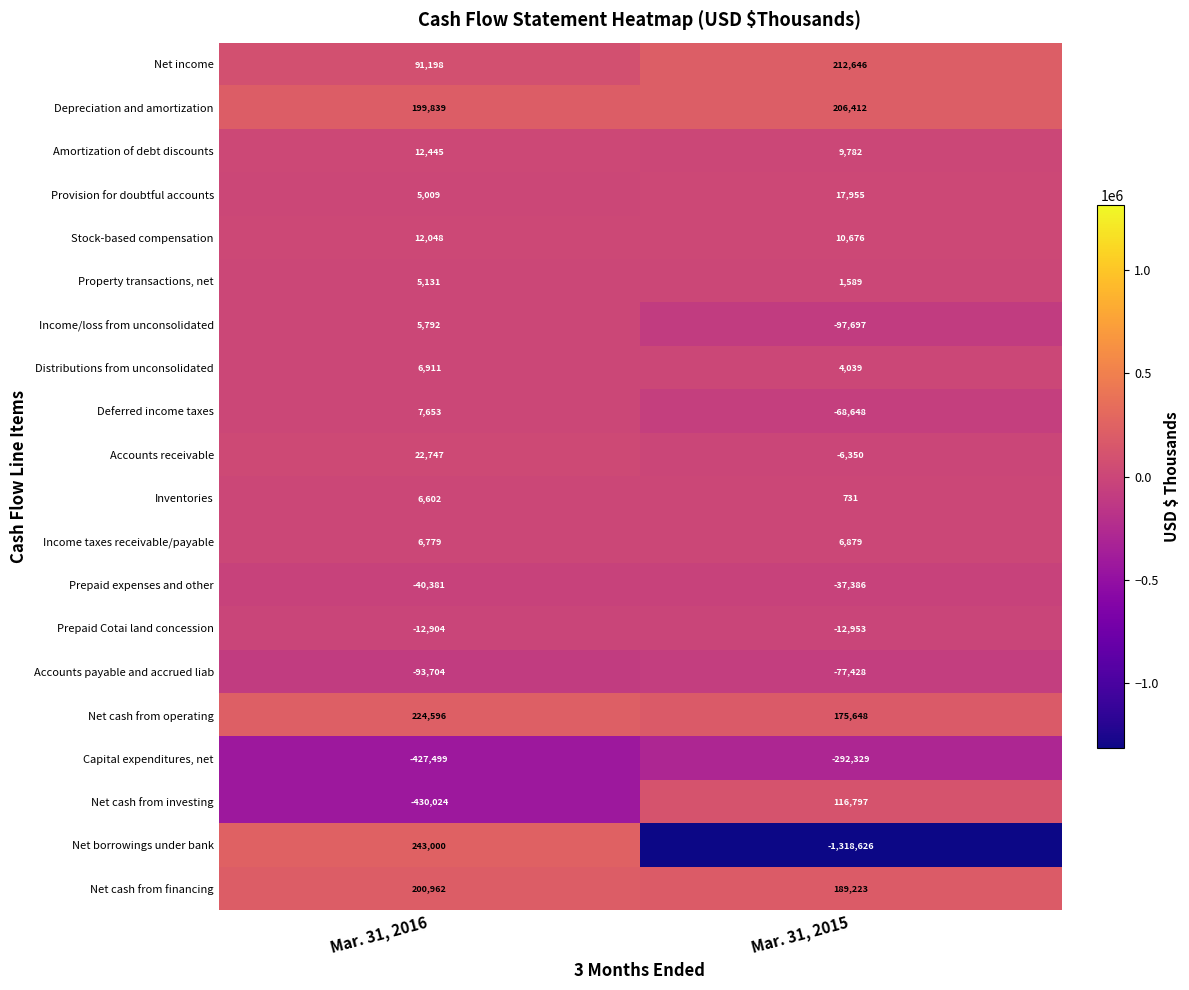

At which category is the sum across all series the highest?

Mar. 31, 2016